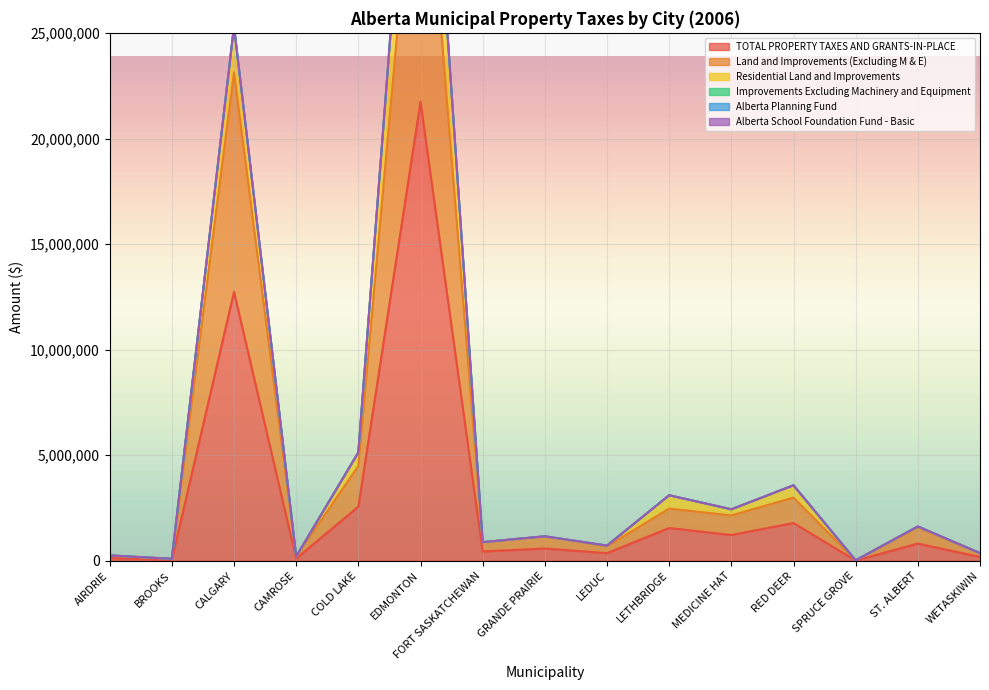

What is the sum of all TOTAL PROPERTY TAXES AND GRANTS-IN-PLACE values?

44280779